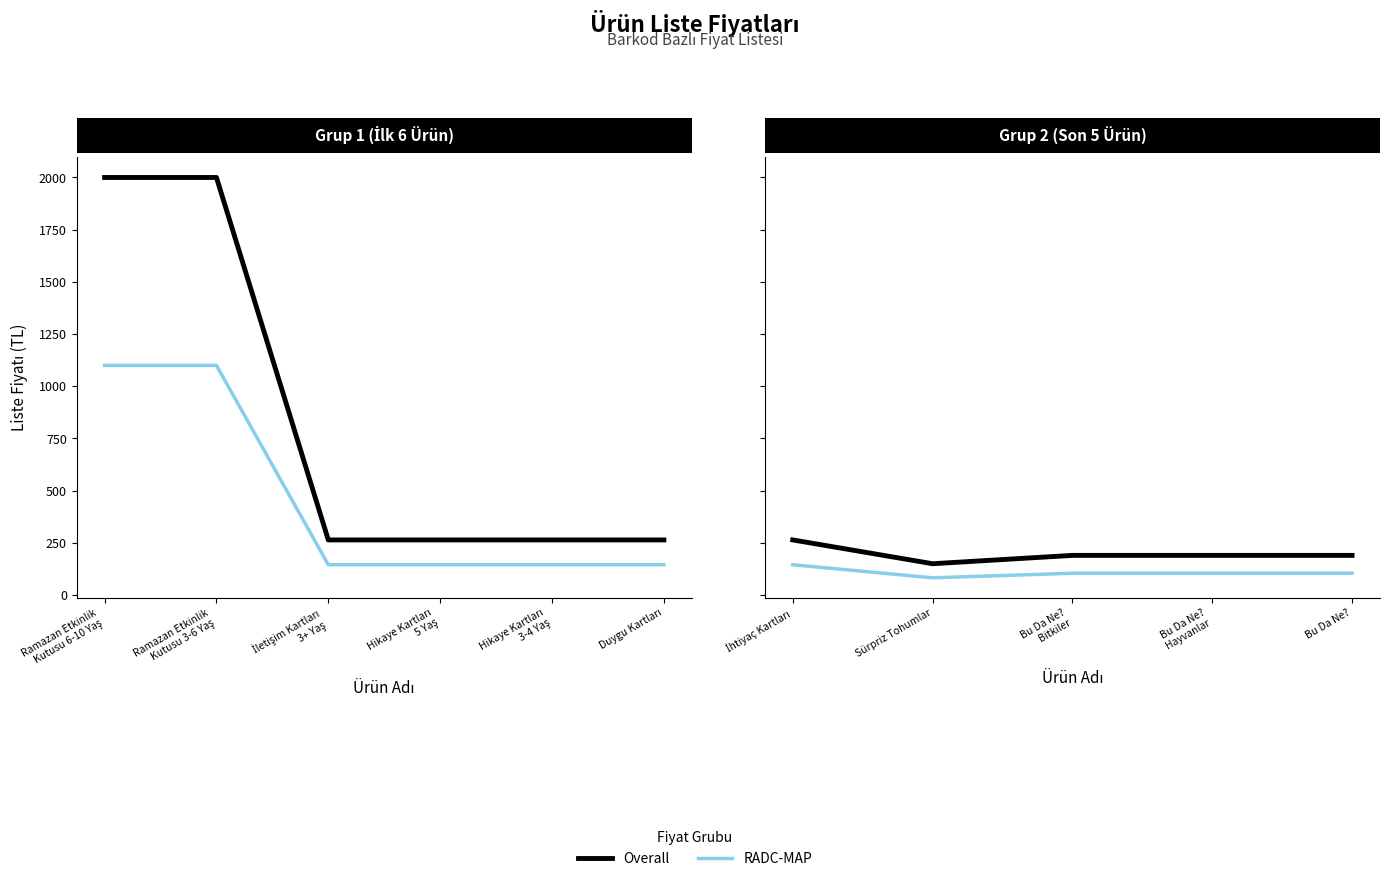

True or false: RADC-MAP and Overall intersect in this chart.

False